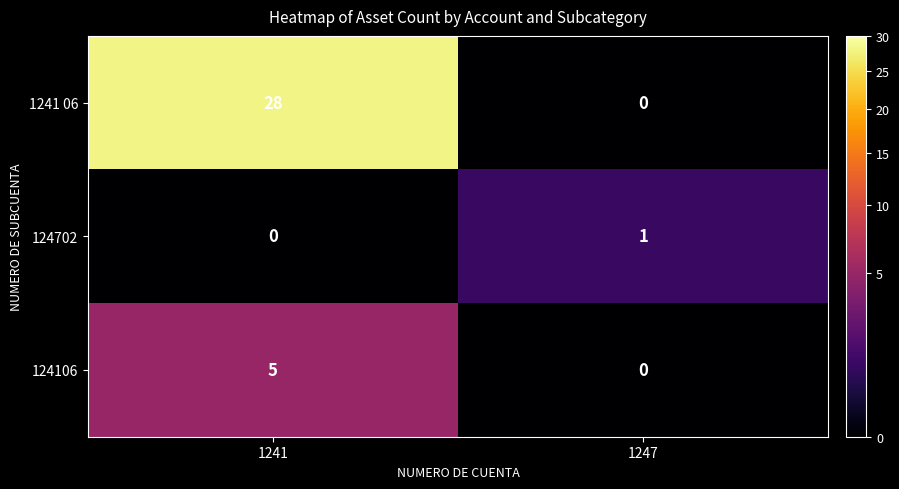

Rank the series by their maximum value, from lowest to highest.

124702, 124106, 1241 06